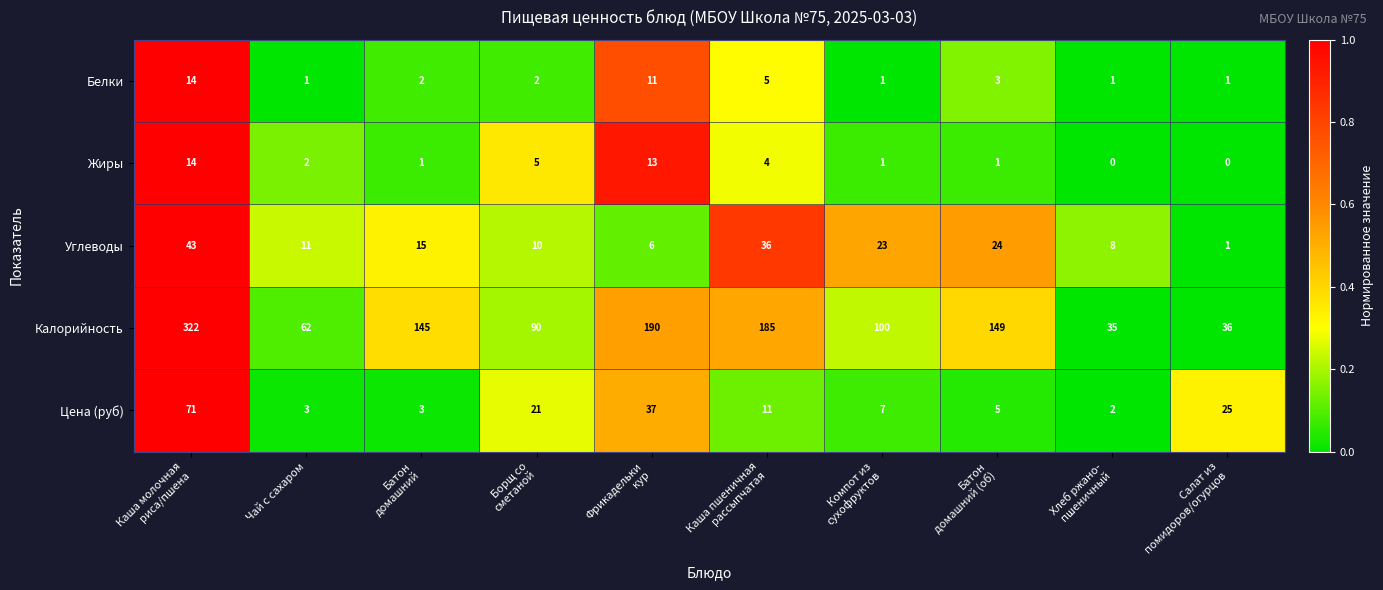

What is the difference between the highest and lowest values at Батон
домашний (об)?

148